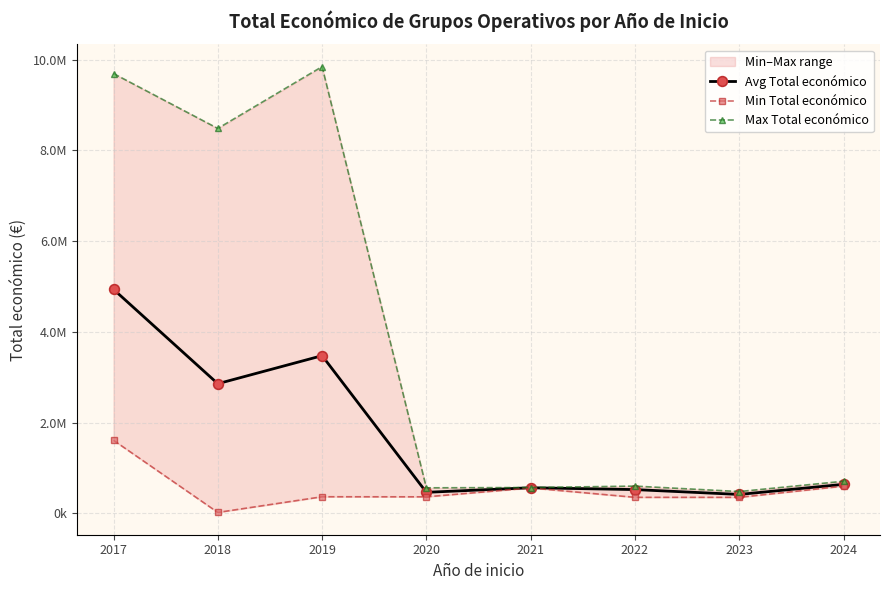

Between 2018 and 2023, which series saw the biggest shift?

Max Total económico